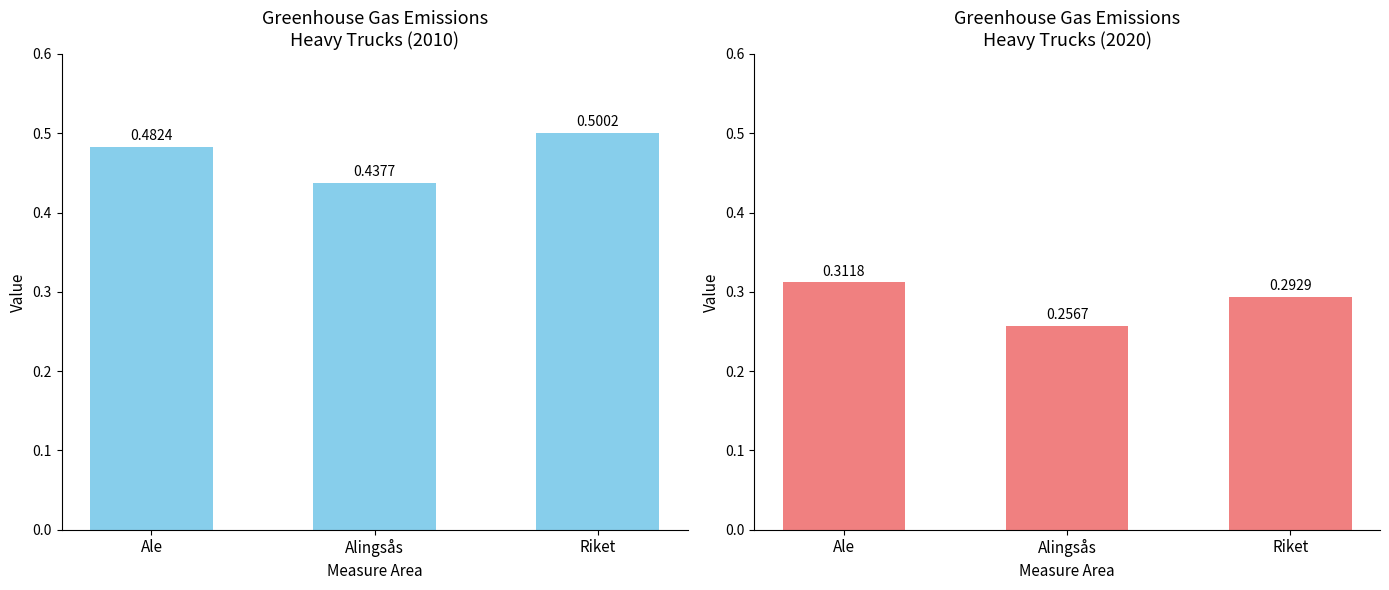

Does the chart contain stacked bars?

No